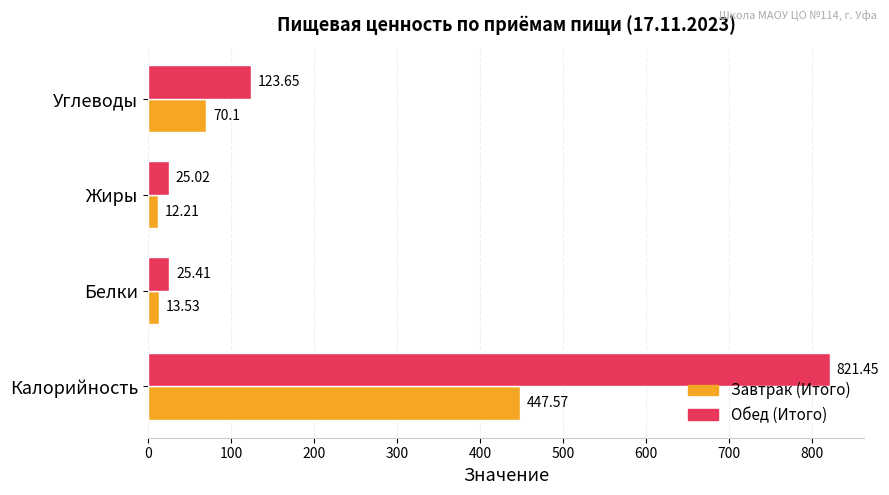

What is the average value of the Завтрак (Итого) series?

135.9